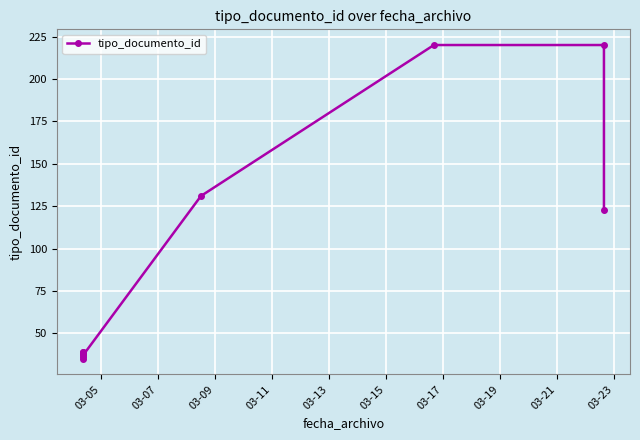

How many values are below 39?

4